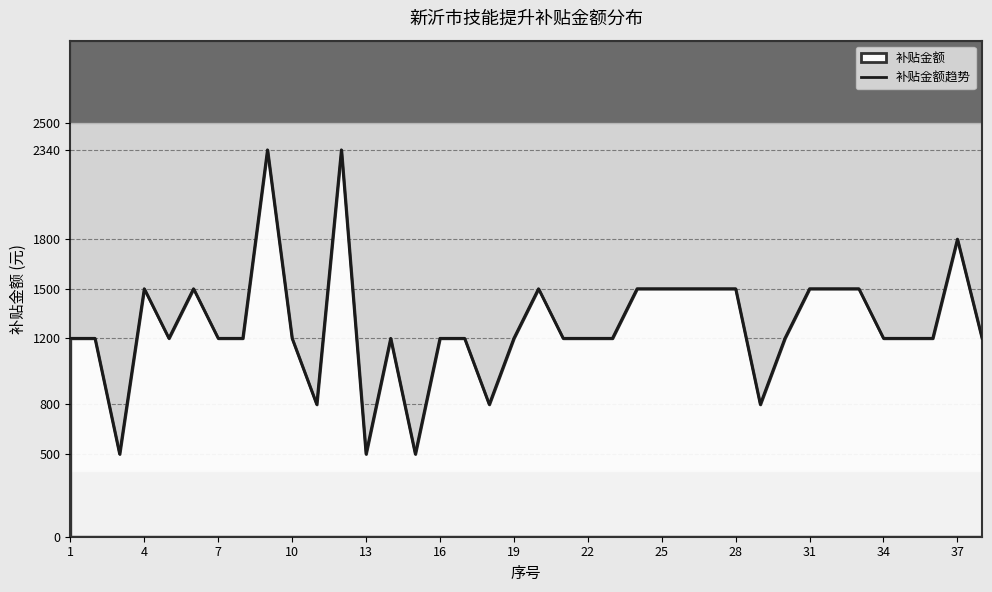

What is the greatest value displayed?

2340